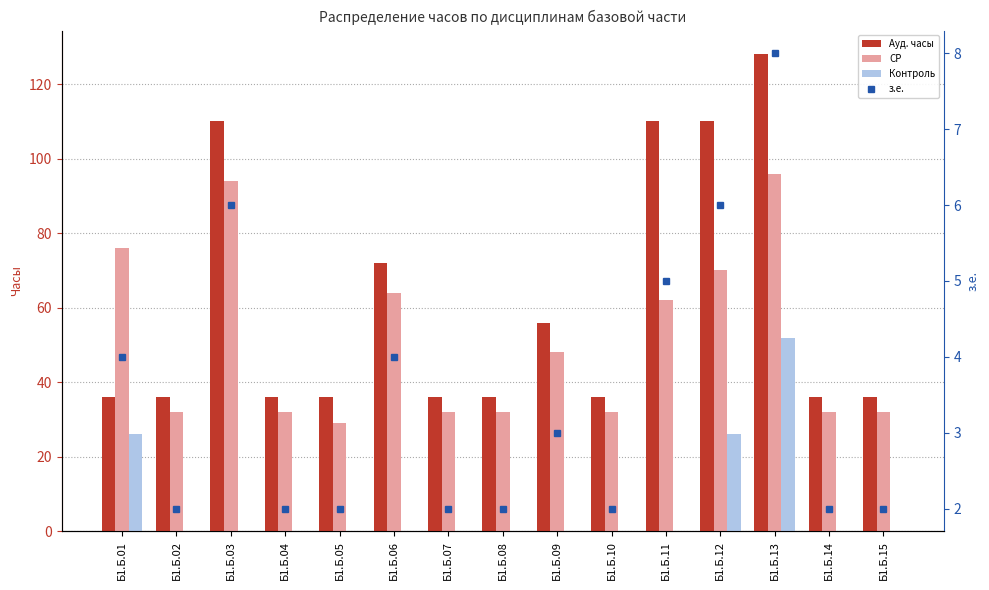

At Б1.Б.09, list the series in order from largest to smallest.

Ауд. часы, СР, з.е., Контроль